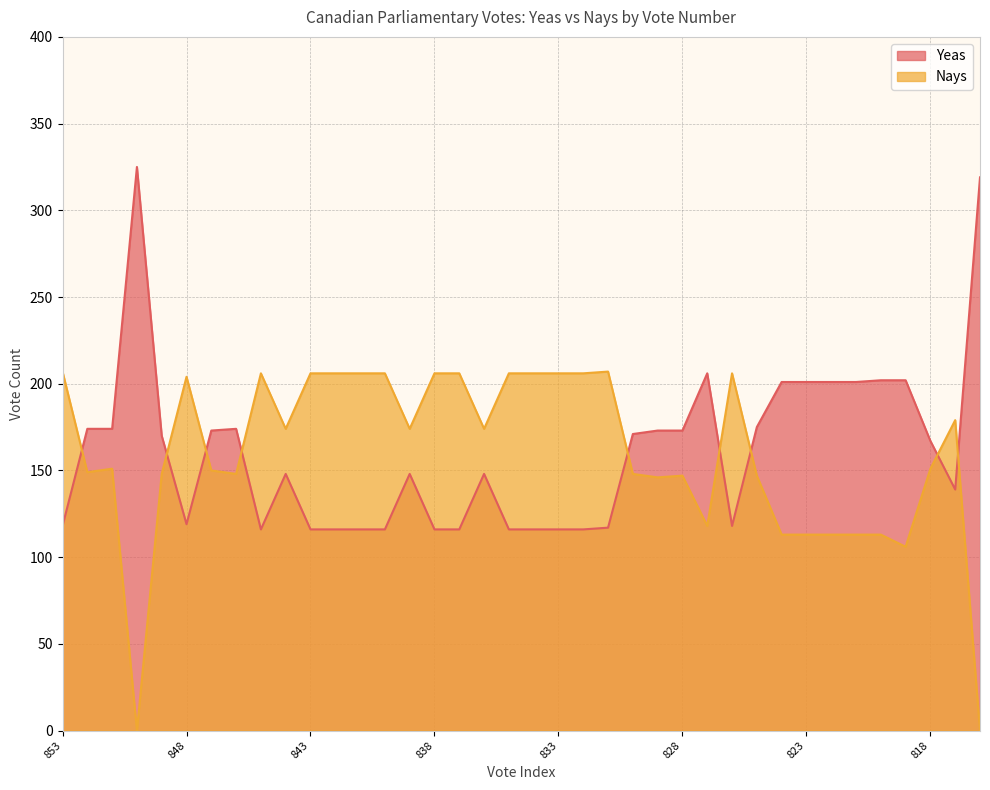

Where is Nays nearest to the value 103?

819